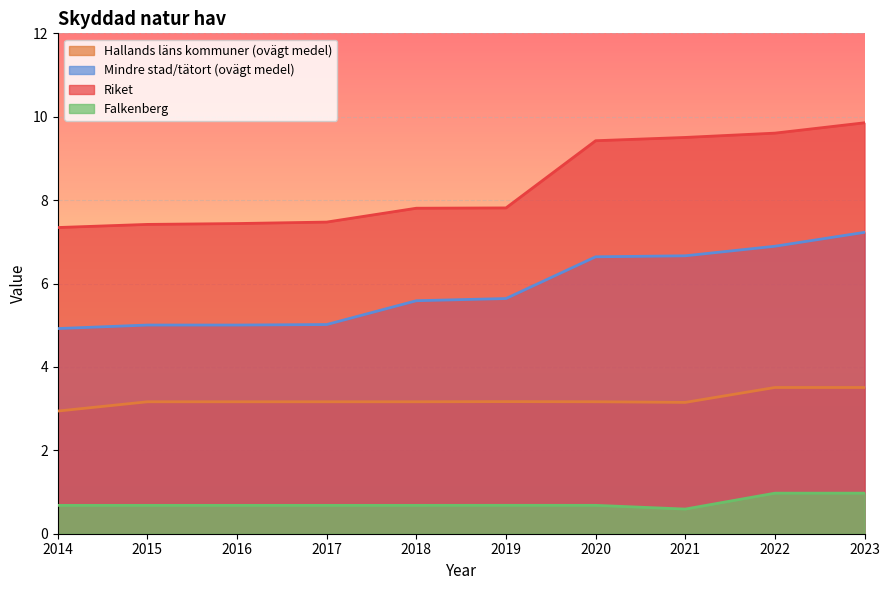

List the labels in order of Falkenberg value, largest first.

2023, 2022, 2019, 2020, 2018, 2015, 2016, 2017, 2014, 2021